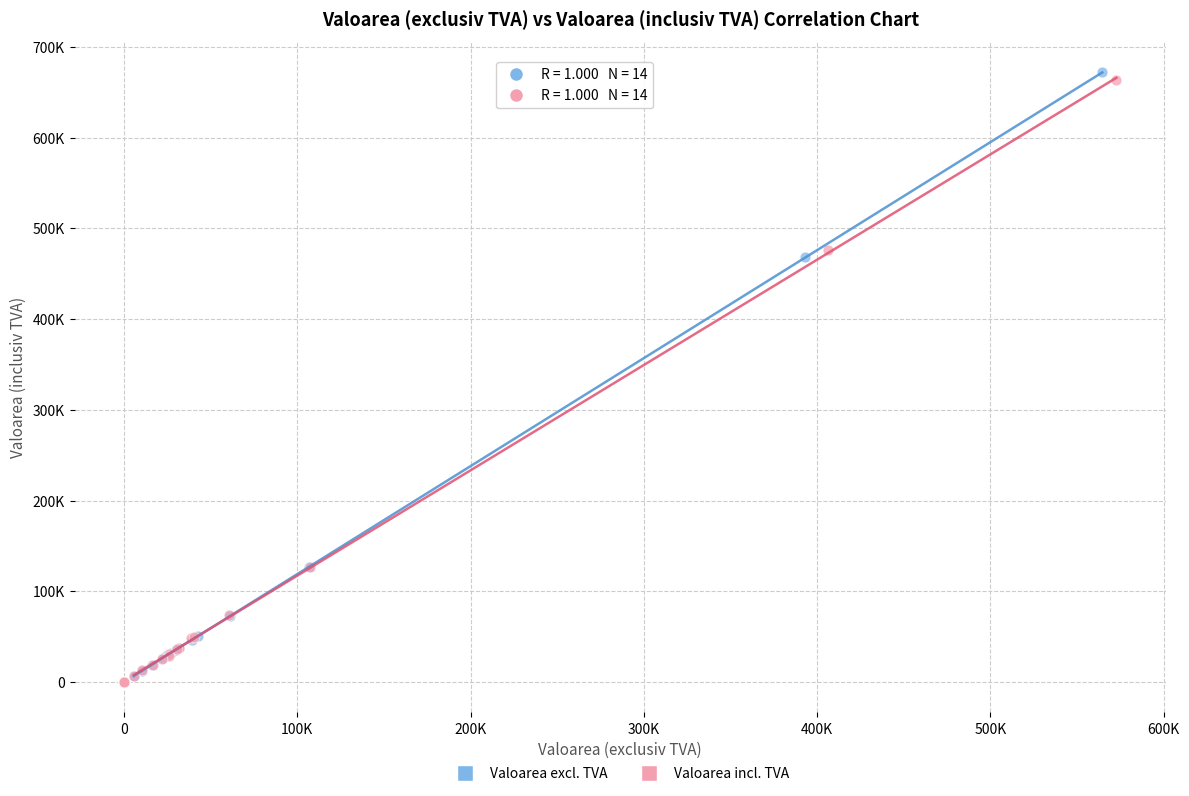

Which series has the largest Y range (max minus min)?

Valoarea excl. TVA